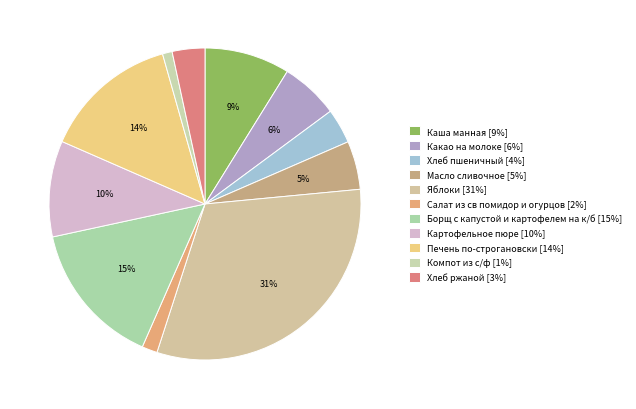

How many slices are in this pie chart?

11